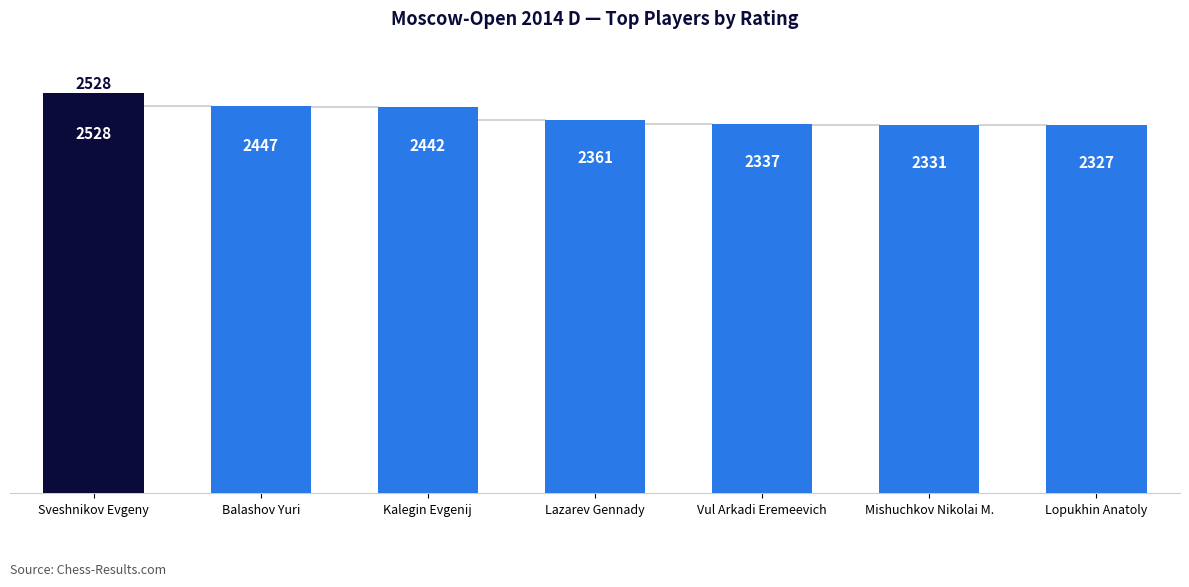

Which label corresponds to the largest value in the chart?

Sveshnikov Evgeny